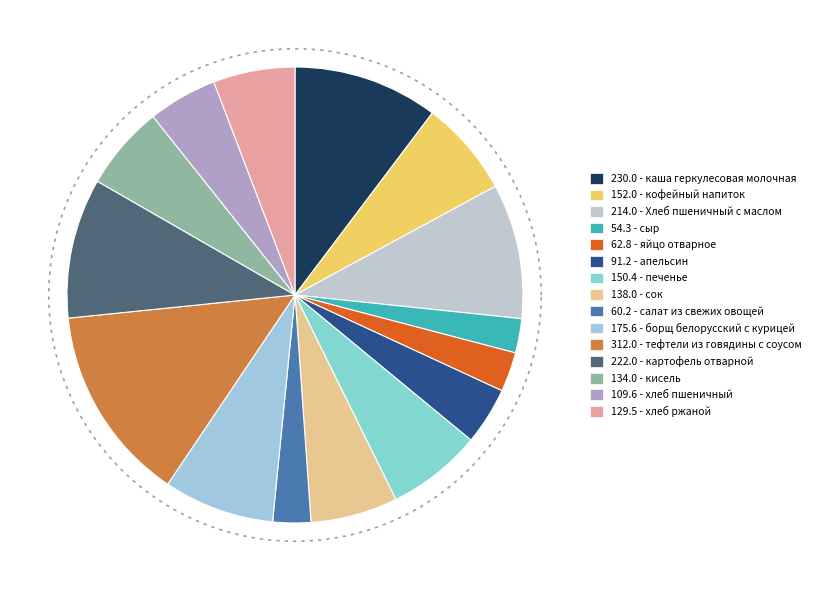

To the nearest percent, what percentage of the pie is каша геркулесовая молочная?

10%